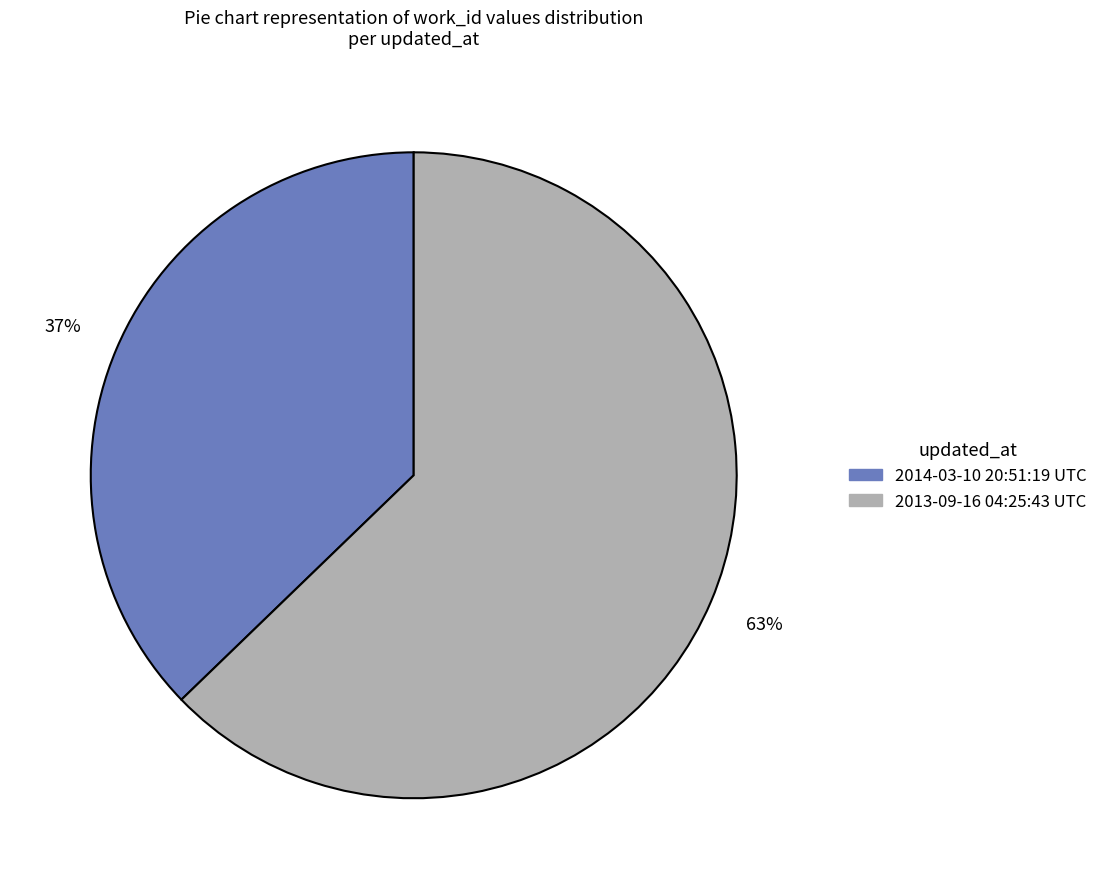

To the nearest percent, what percentage of the pie is 2013-09-16 04:25:43 UTC?

63%